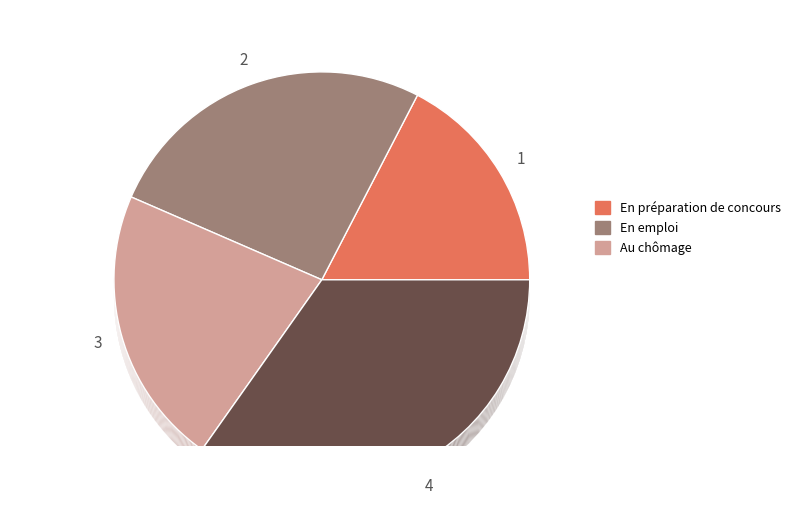

Is there any slice that represents more than half of the pie?

No